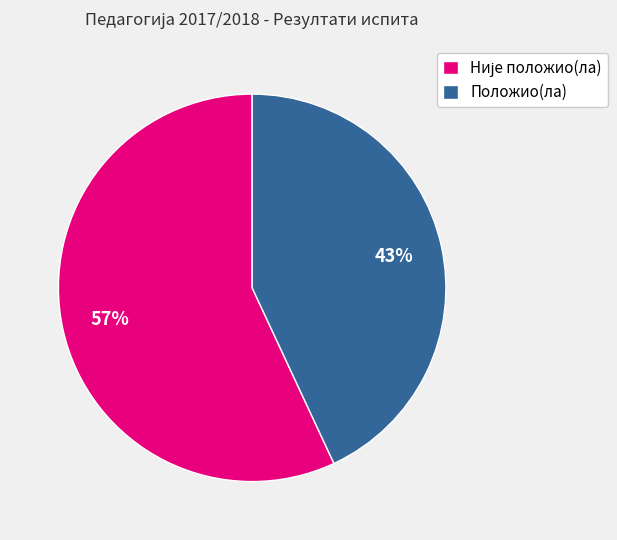

Is there any slice that represents more than half of the pie?

Yes